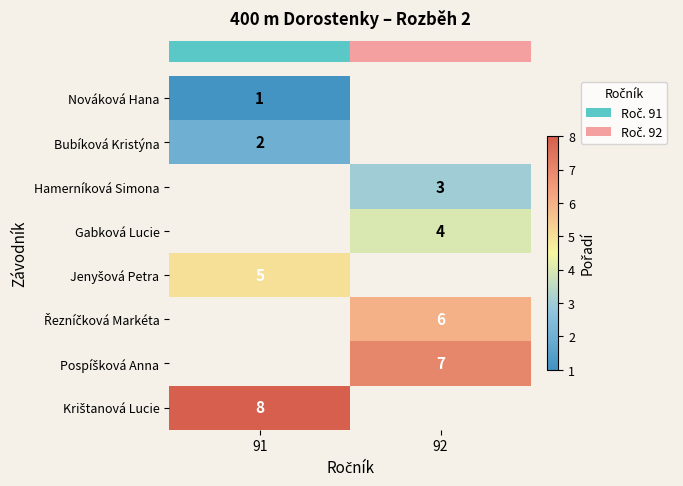

At which category does the chart reach its peak across all series?

91